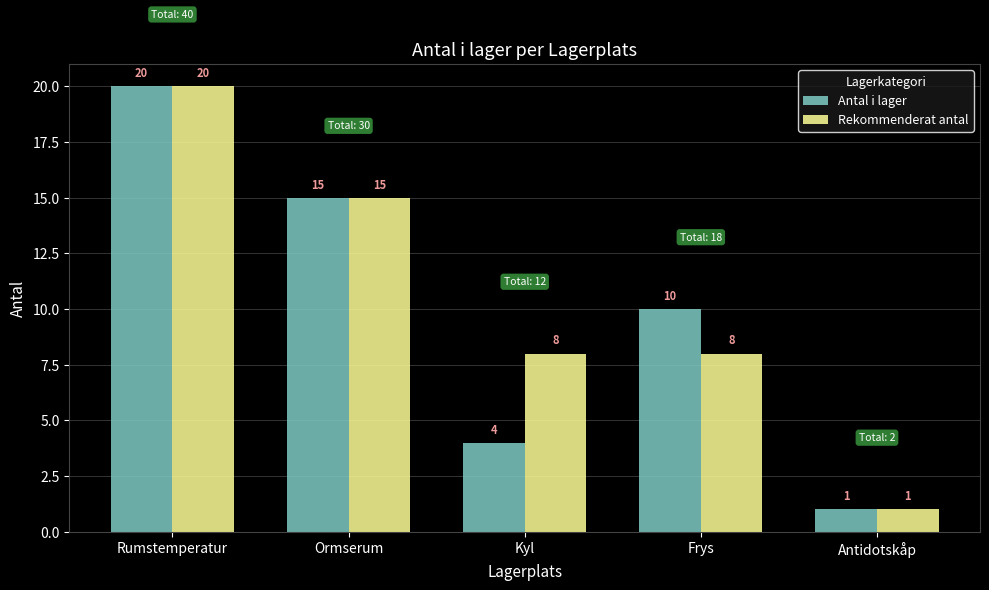

How many data points does each series have?

5